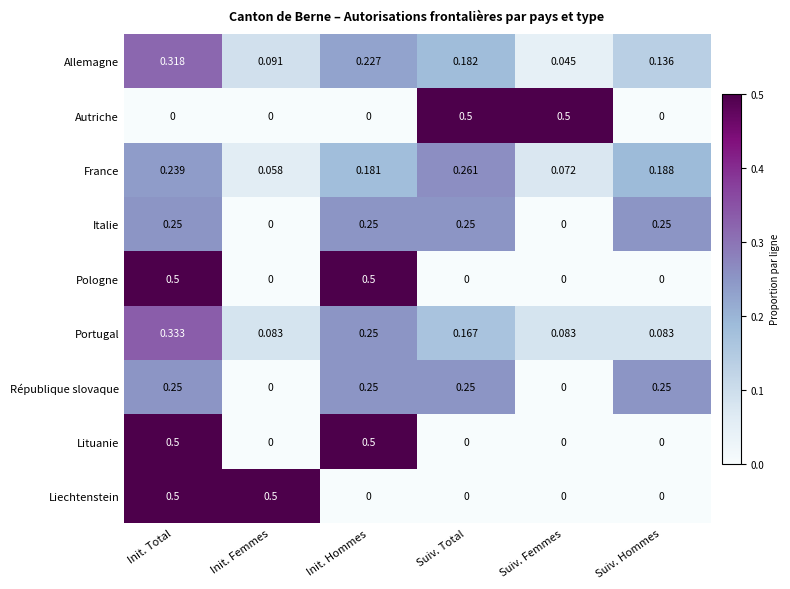

At which category is the sum across all series the highest?

Init. Total